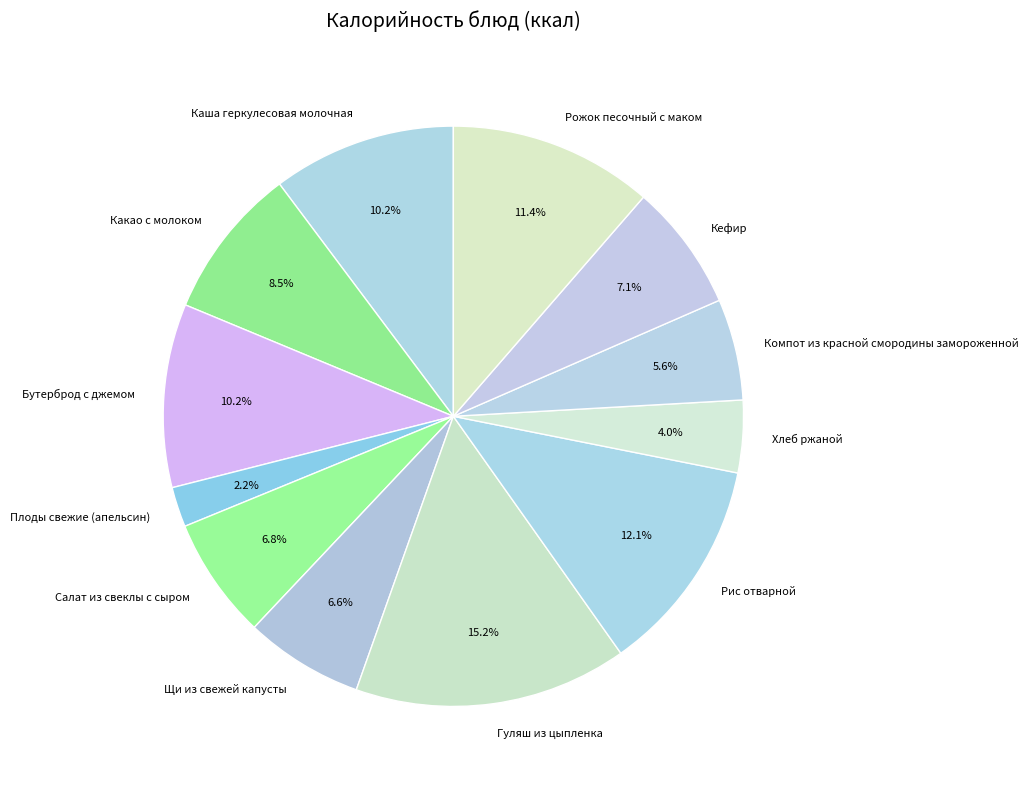

Approximately how many times larger is the value at Щи из свежей капусты compared to Кефир?

0.9